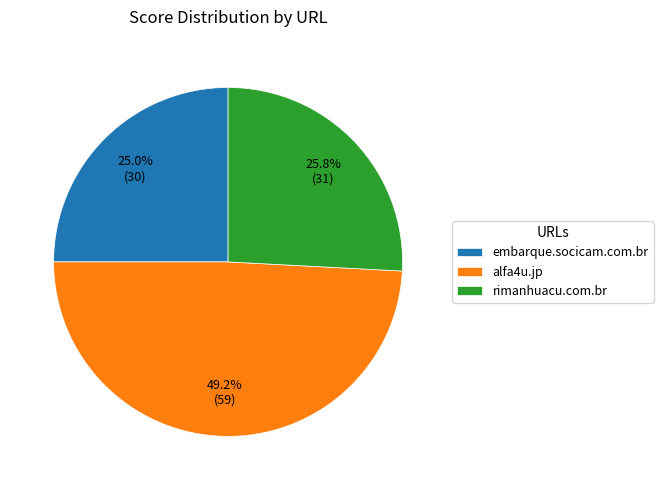

Approximately how many times larger is the value at alfa4u.jp compared to rimanhuacu.com.br?

1.9